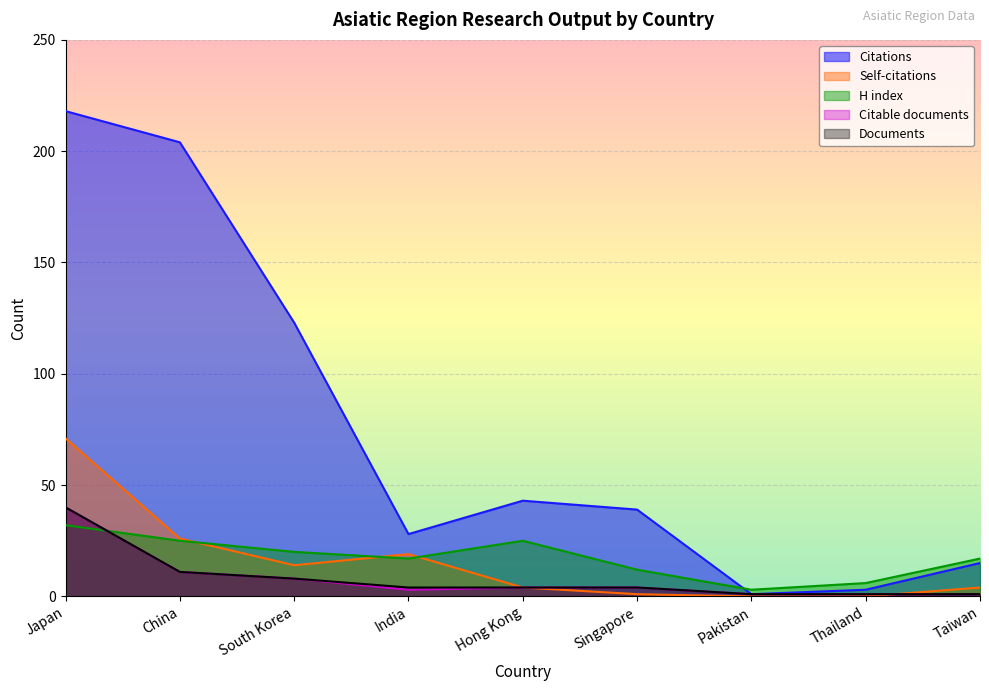

True or false: Citable documents has more than 0 points higher than both neighbors.

False